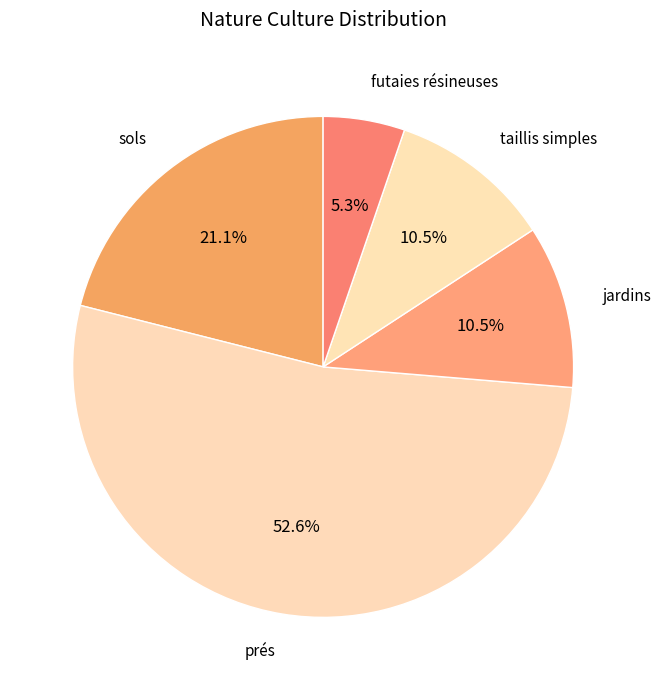

Count the number of slices in the pie.

5